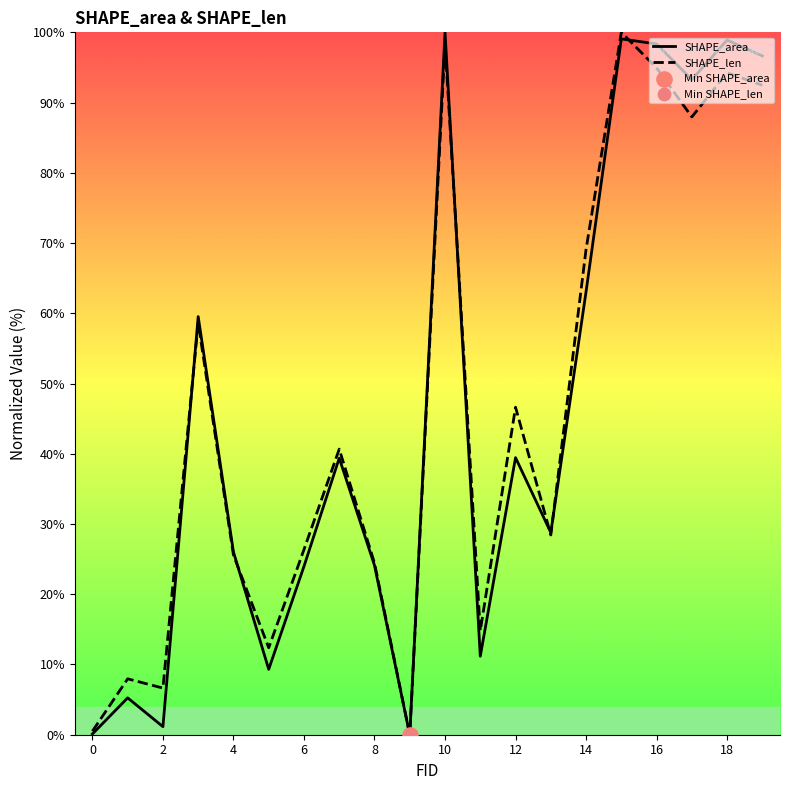

Which series has the widest spread of Y values?

SHAPE_area